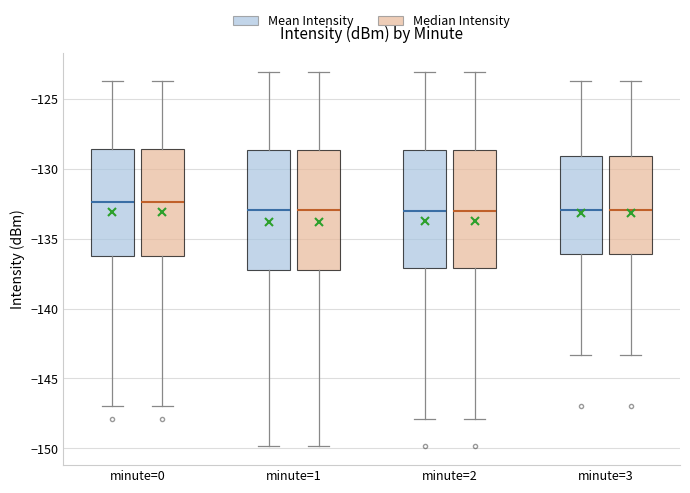

Where is the upper edge of the box for minute=0 (Mean Intensity) on the y-axis? The values are not printed on the chart, so give them approximately, as read against the axis.

-128.5